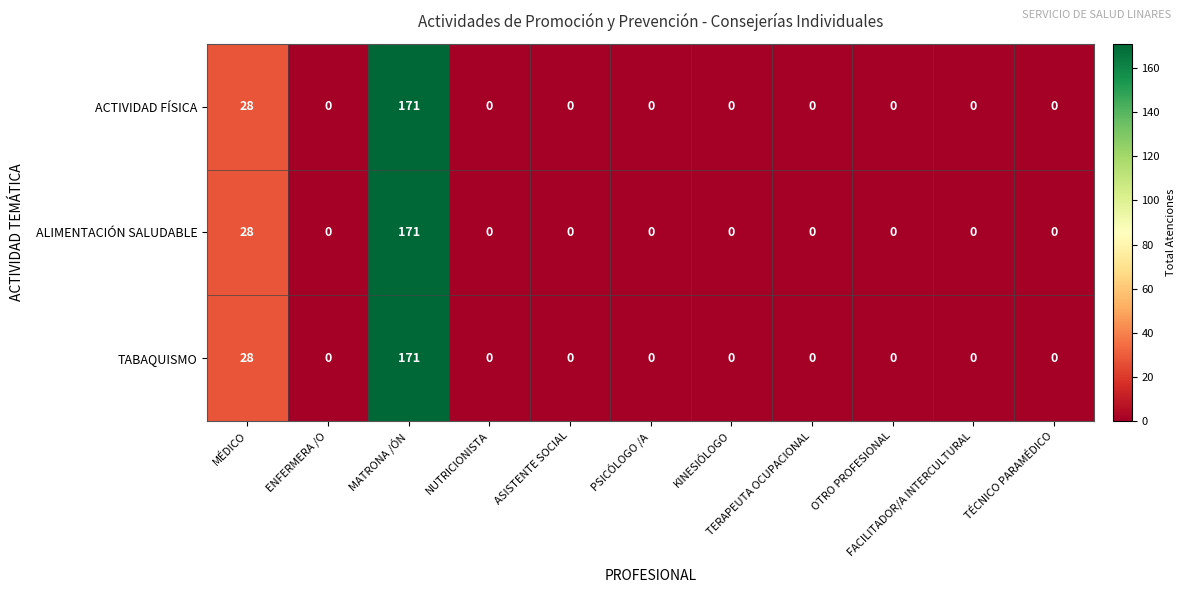

What is the difference between the maximum and minimum values in the ALIMENTACIÓN SALUDABLE series?

171